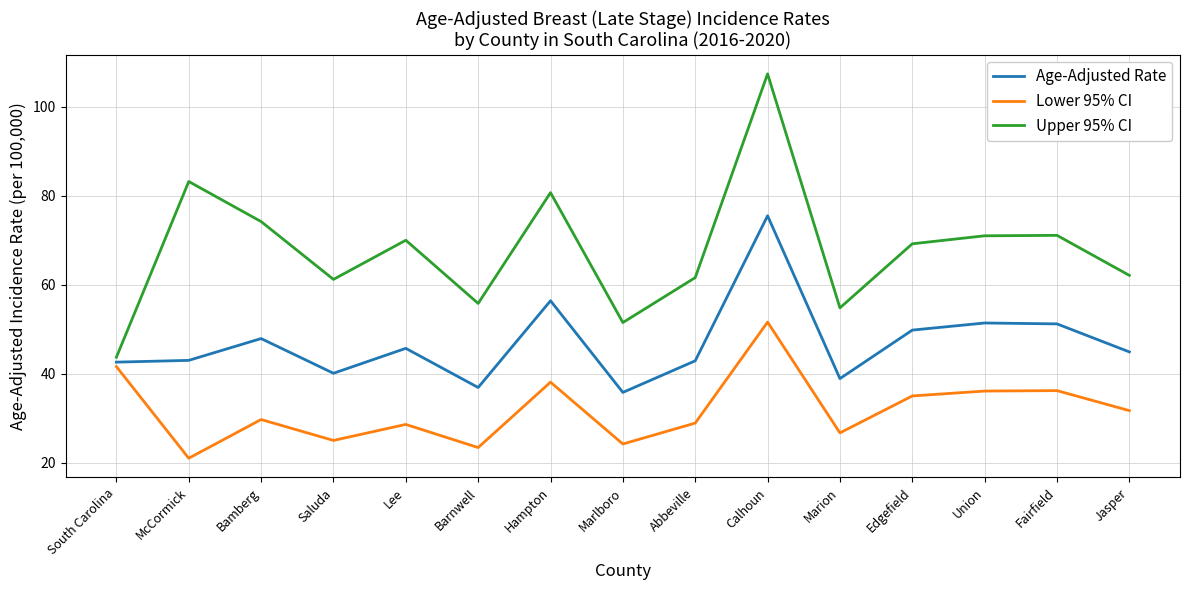

Does the chart have visible grid lines?

Yes